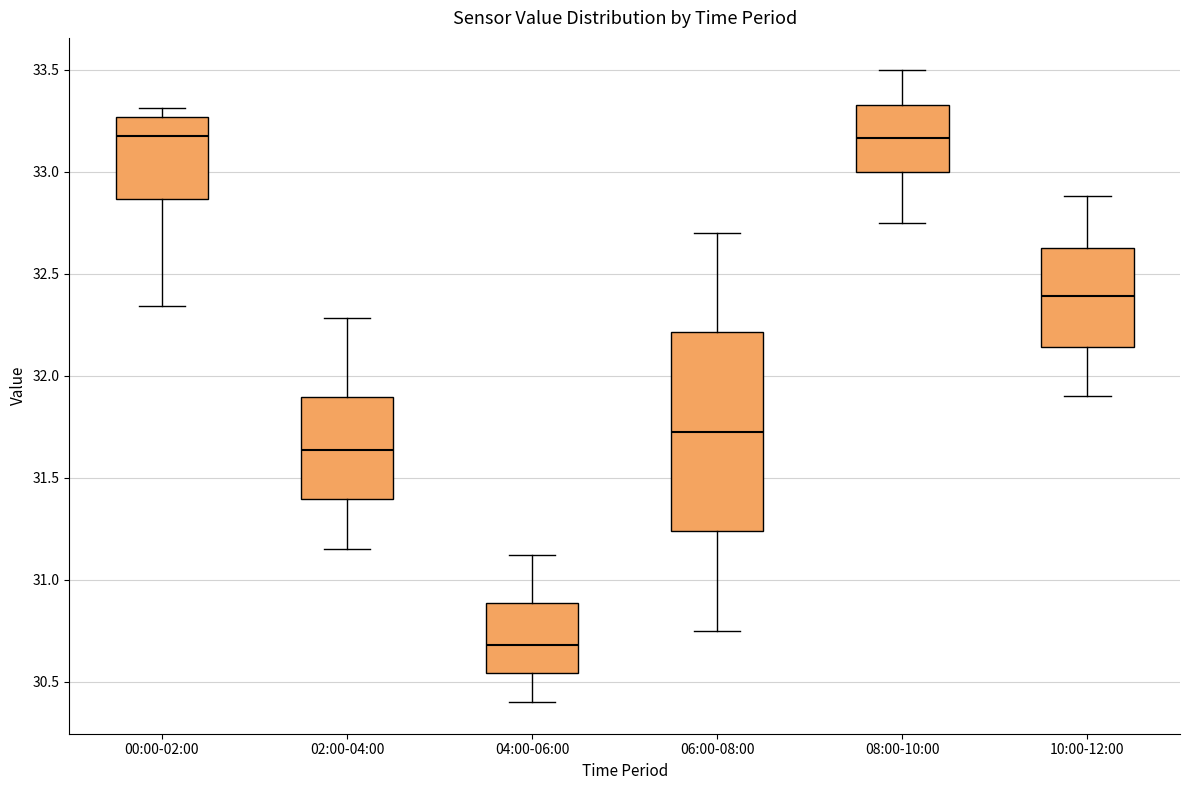

Reading left to right, transcribe this box plot: for each box, give where its median line is, the range the box spans, and where its two whiskers end, as read against the y-axis. The values are not printed on the chart, so give them approximately, as read against the axis.

00:00-02:00: median 33.20, box 32.85 to 33.25, whiskers 32.35 to 33.30
02:00-04:00: median 31.65, box 31.40 to 31.90, whiskers 31.15 to 32.30
04:00-06:00: median 30.70, box 30.55 to 30.90, whiskers 30.40 to 31.10
06:00-08:00: median 31.75, box 31.25 to 32.20, whiskers 30.75 to 32.70
08:00-10:00: median 33.15, box 33.00 to 33.35, whiskers 32.75 to 33.50
10:00-12:00: median 32.40, box 32.15 to 32.65, whiskers 31.90 to 32.90